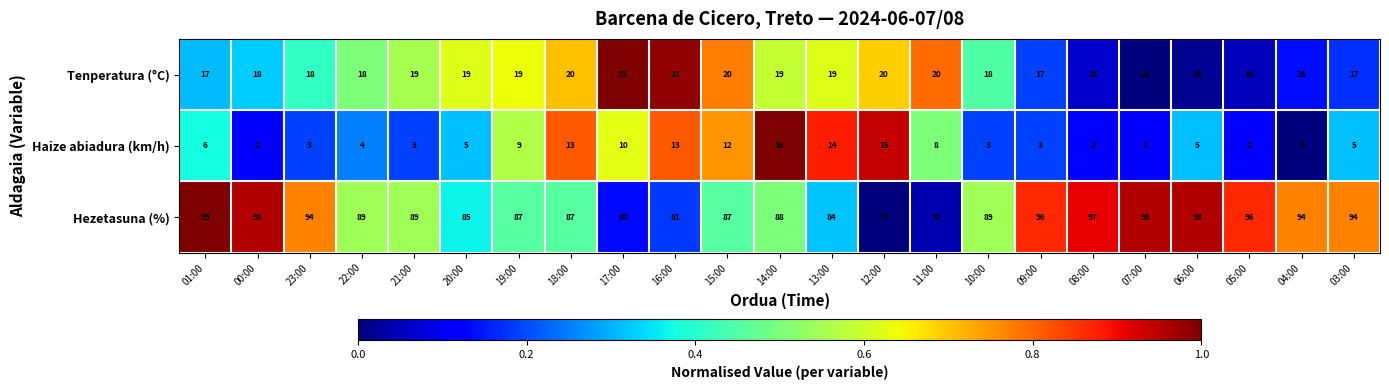

Which series has the widest spread of values?

Hezetasuna (%)